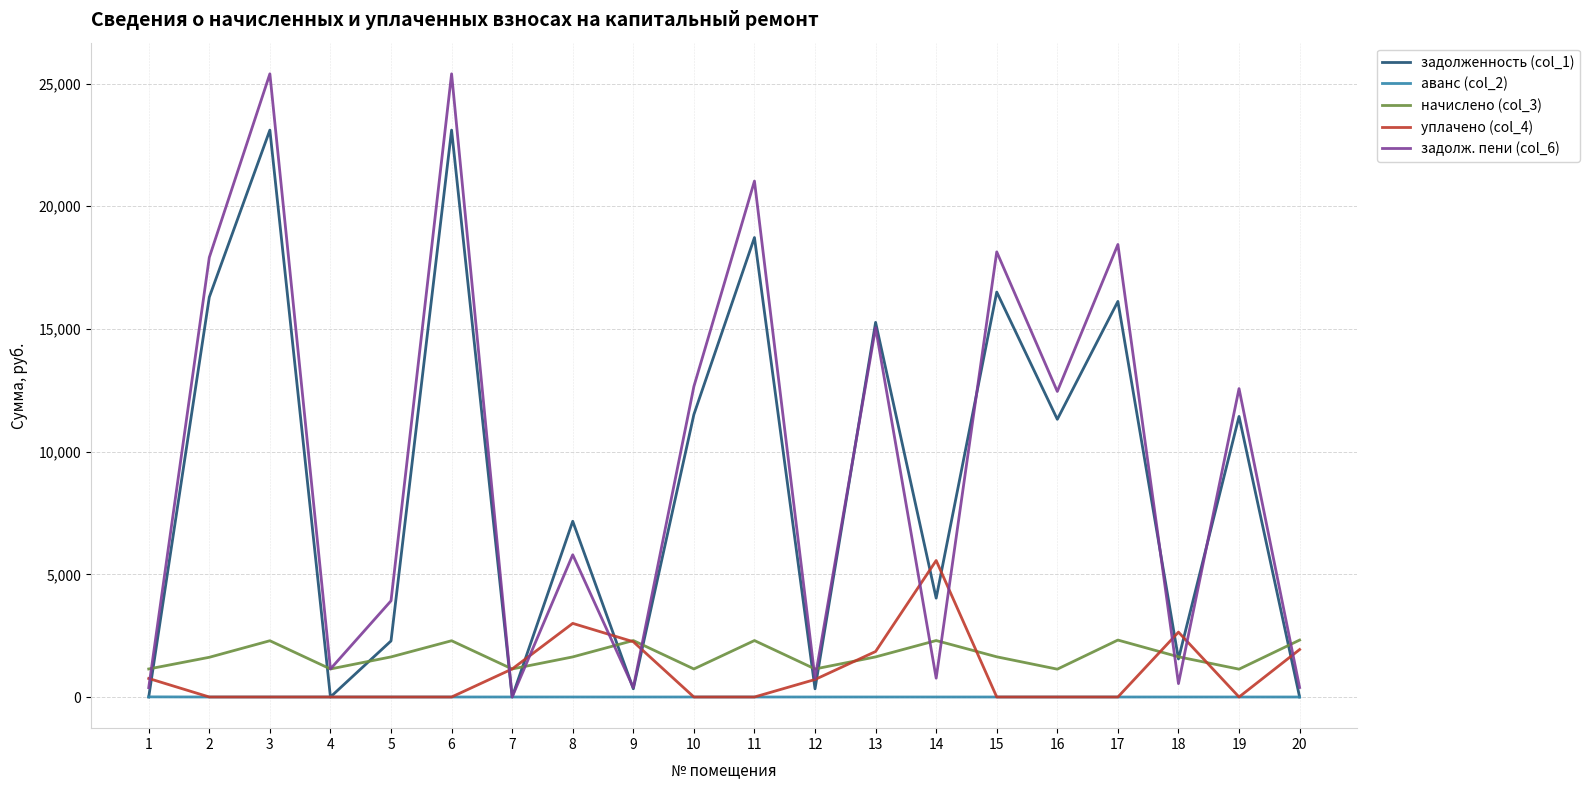

How many values in the задолженность (col_1) series are below 11316?

10